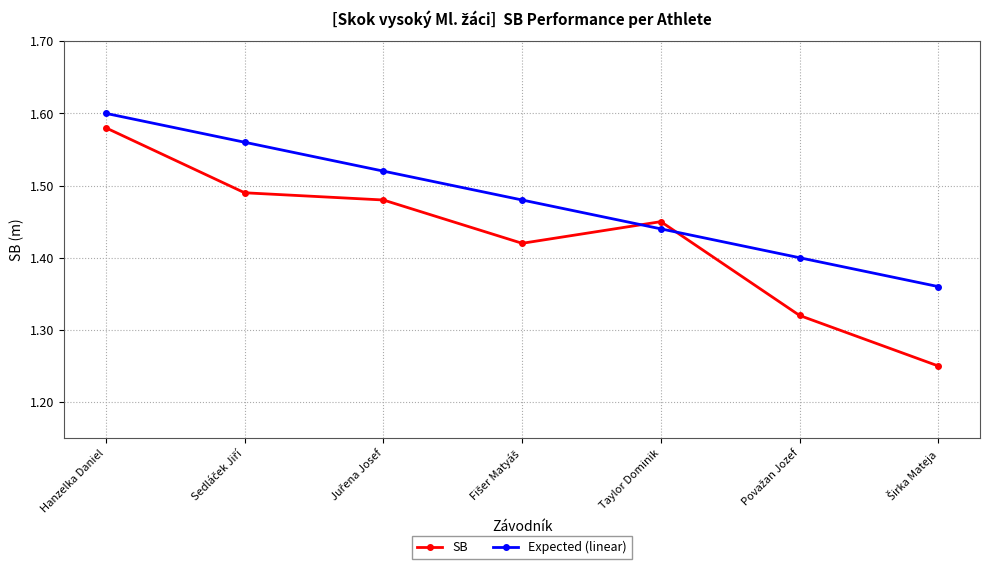

Which series has the widest spread of values?

SB